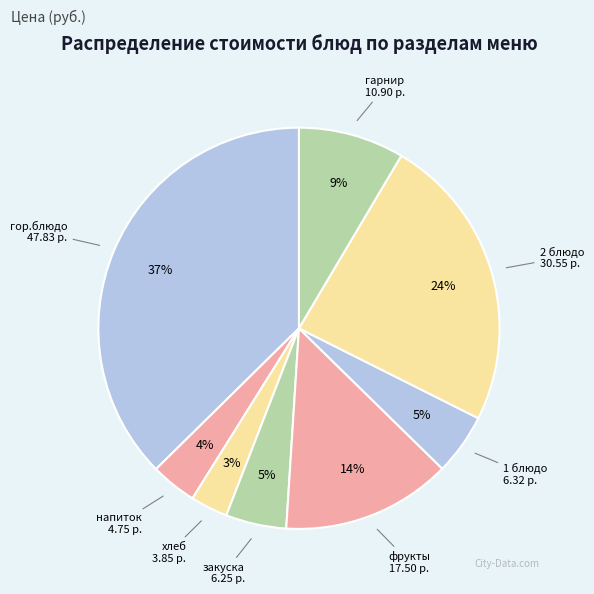

How many slices are in this pie chart?

8